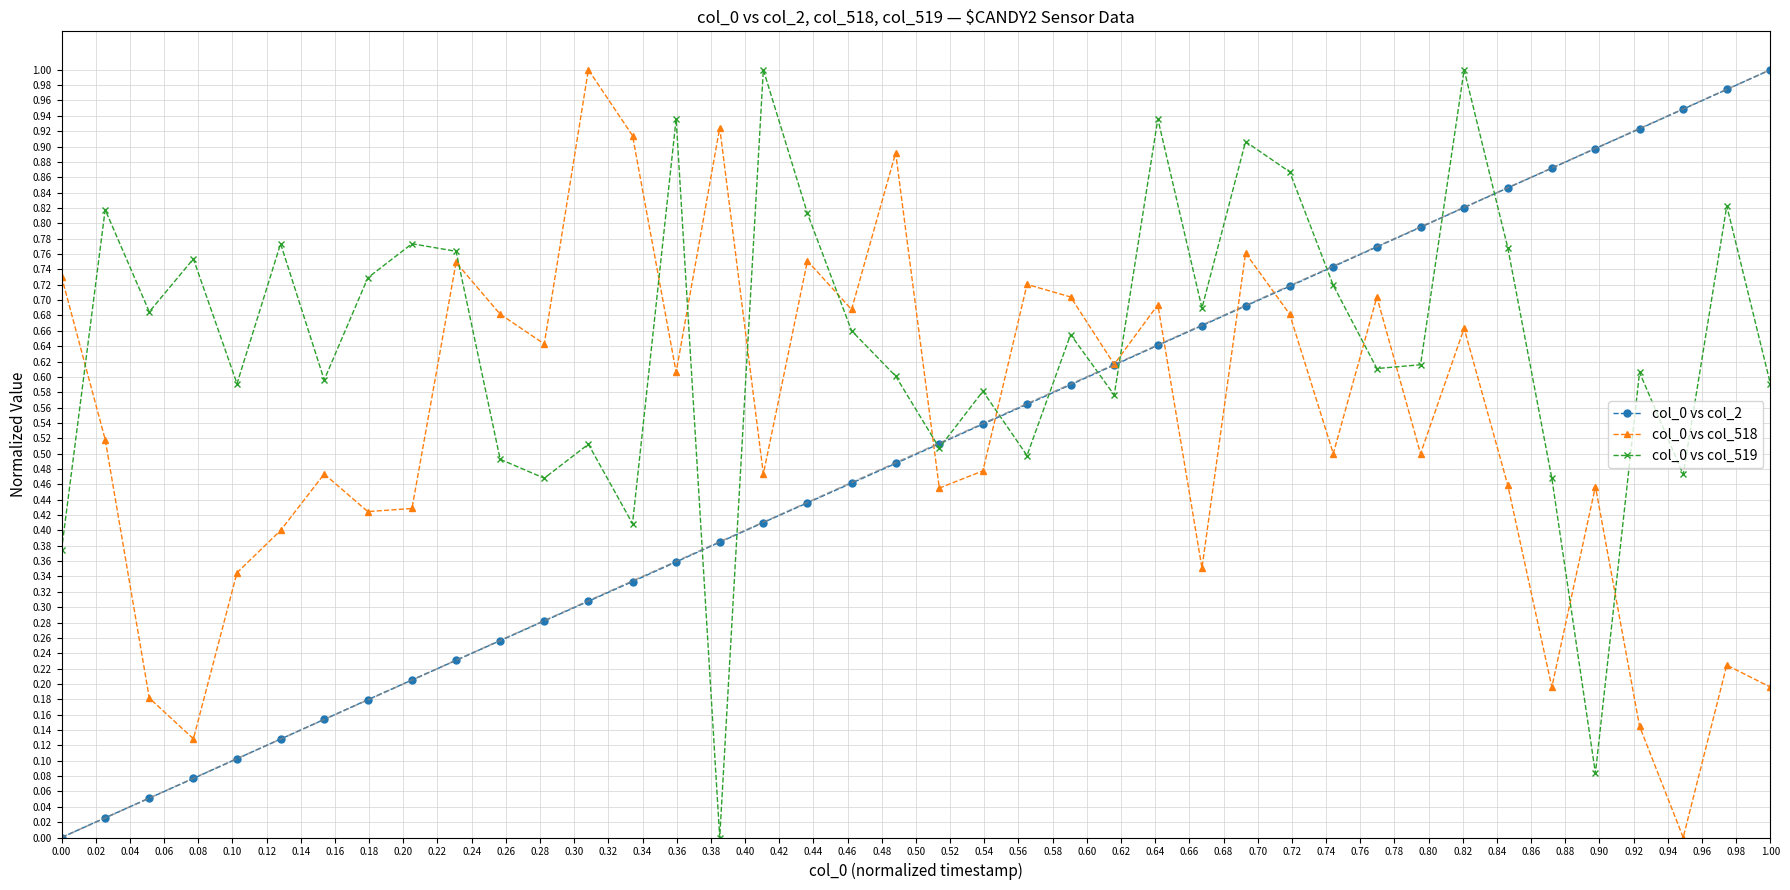

True or false: col_0 vs col_519 and col_0 vs col_518 intersect in this chart.

True